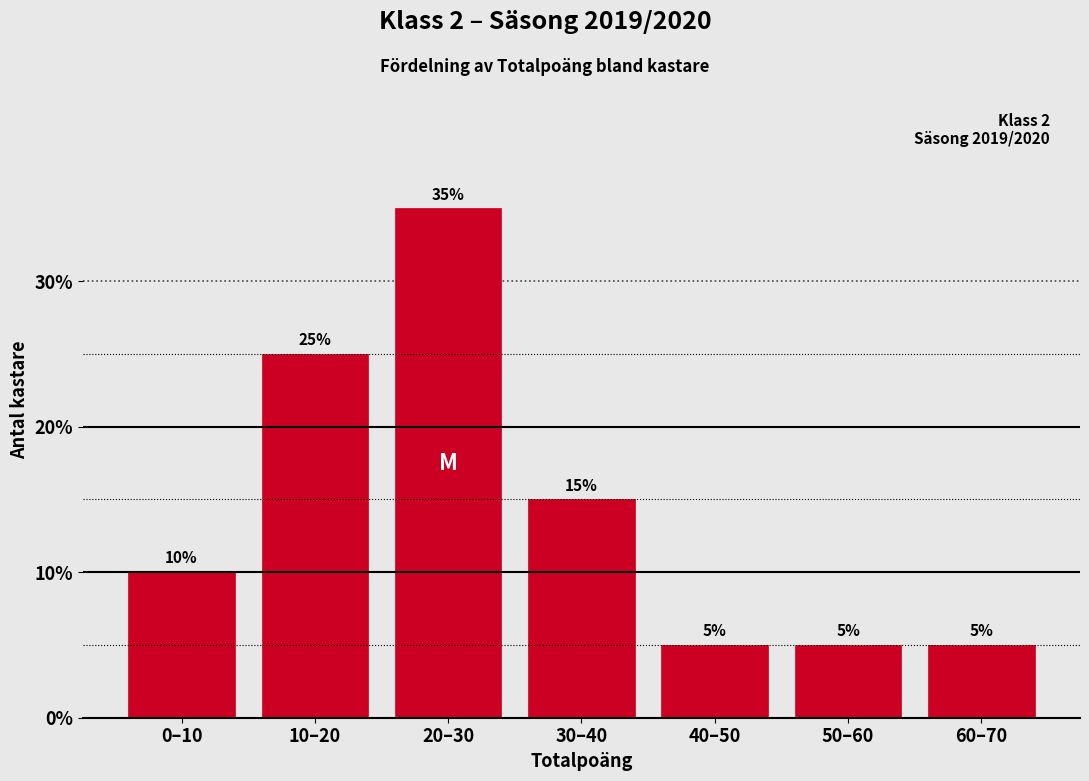

Reading left to right, what are all the values shown in this chart?

10	25	35	15	5	5	5